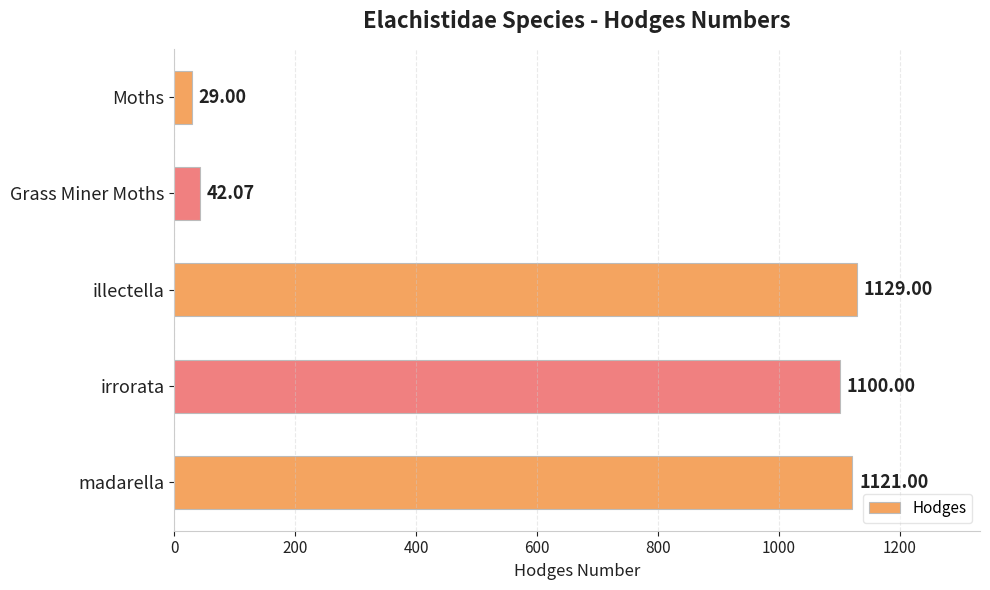

What is the sum of all values?

3421.1